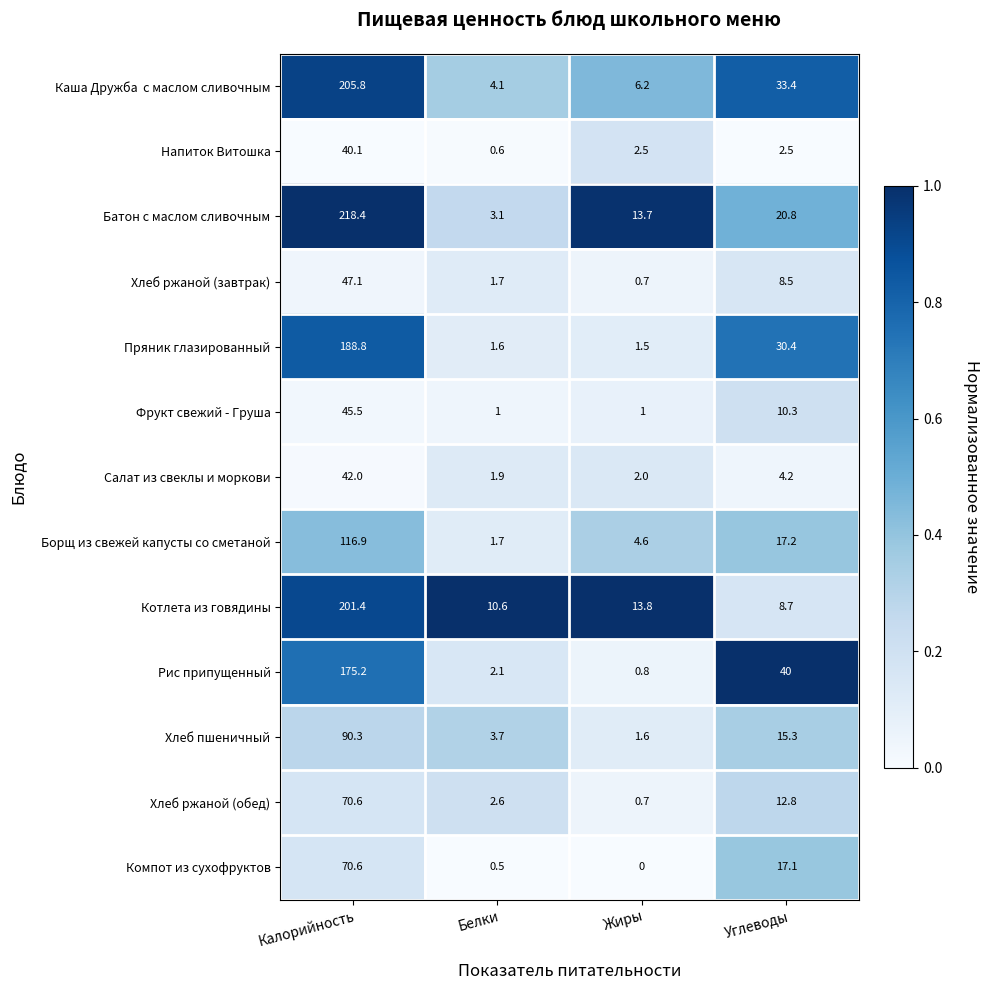

What is the average value of the Хлеб ржаной (завтрак) series?

14.5